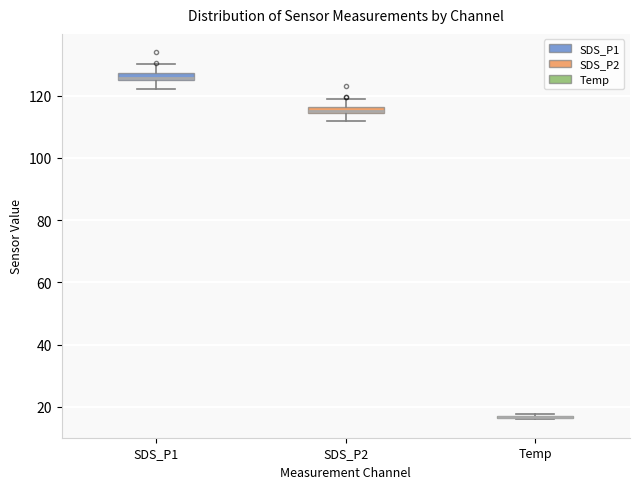

Where is the lower edge of the box for Temp on the y-axis? The values are not printed on the chart, so give them approximately, as read against the axis.

16